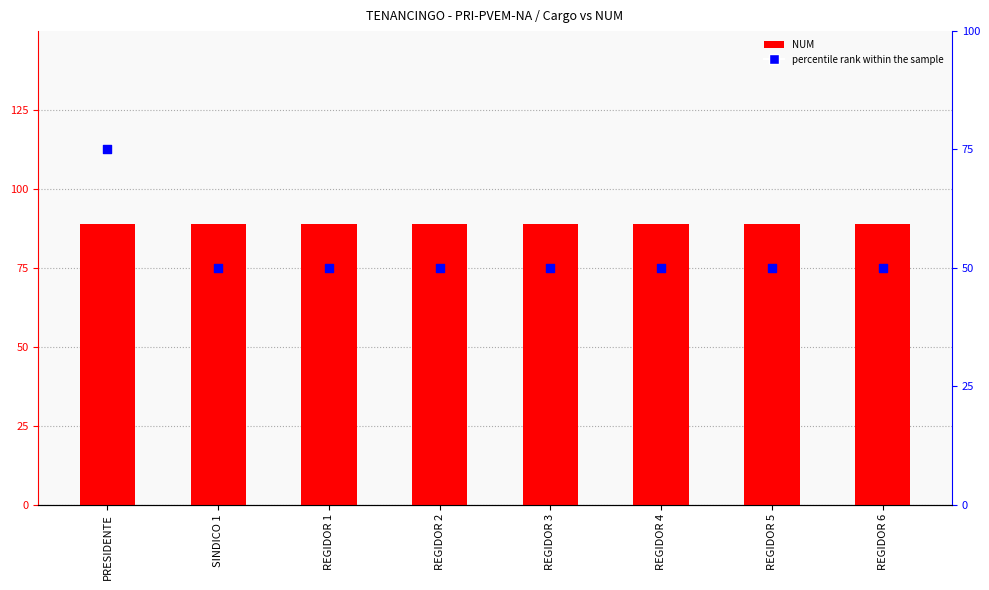

What are all the series names shown in the legend?

NUM, percentile rank within the sample